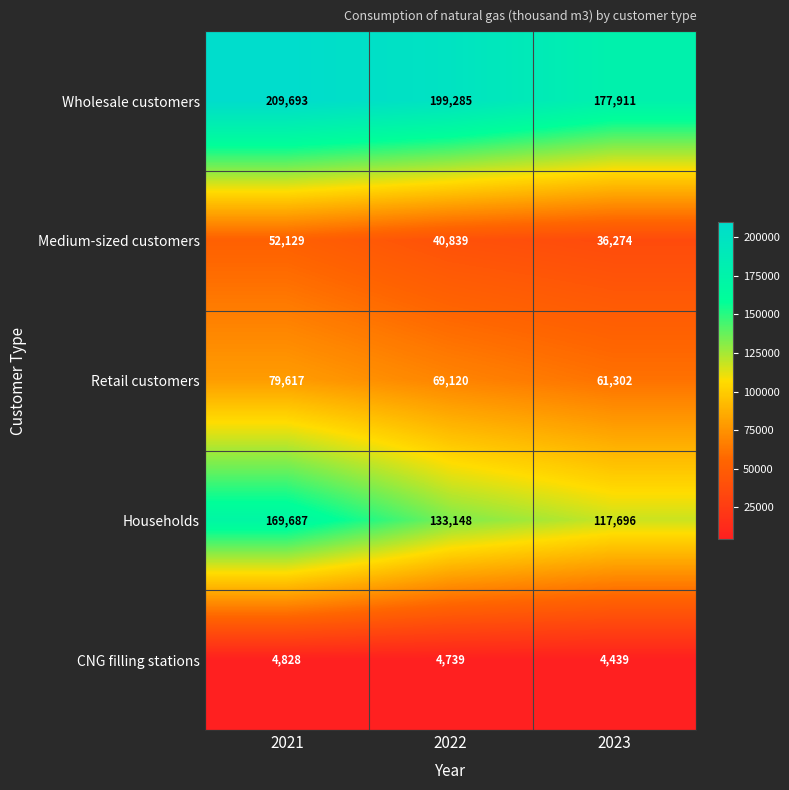

How many data points in Medium-sized customers are less than 40839?

1